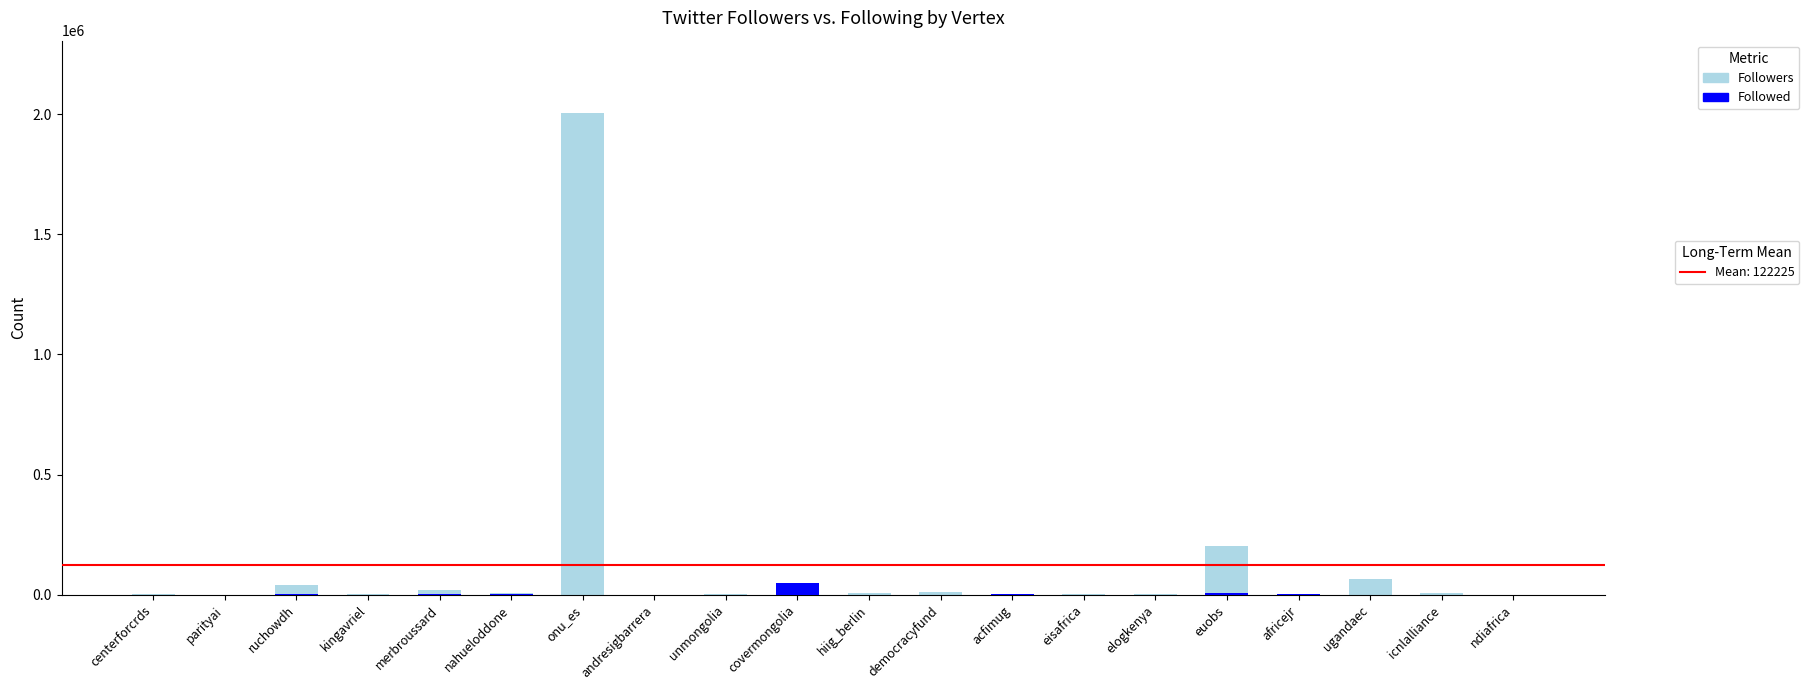

Reading left to right, what are all the values shown in this chart?

Followers: centerforcrds=2683	parityai=698	ruchowdh=42635	kingavriel=5330	merbroussard=21785	nahueloddone=6908	onu_es=2004498	andresigbarrera=325	unmongolia=5634	covermongolia=48013	hiig_berlin=9817	democracyfund=10131	acfimug=2253	eisafrica=1784	elogkenya=4320	euobs=201254	africejr=964	ugandaec=67621	icnlalliance=6537	ndiafrica=1327
Followed: centerforcrds=957	parityai=6	ruchowdh=4128	kingavriel=849	merbroussard=2419	nahueloddone=3006	onu_es=179	andresigbarrera=389	unmongolia=613	covermongolia=48474	hiig_berlin=1546	democracyfund=863	acfimug=1795	eisafrica=217	elogkenya=171	euobs=7020	africejr=2046	ugandaec=1095	icnlalliance=1453	ndiafrica=489